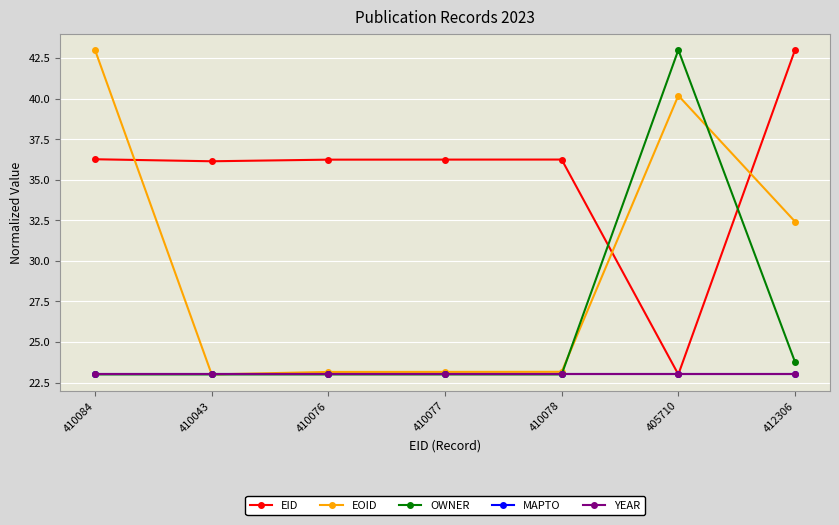

Is the value of EID at 412306 greater than the value of EOID at 410084?

No